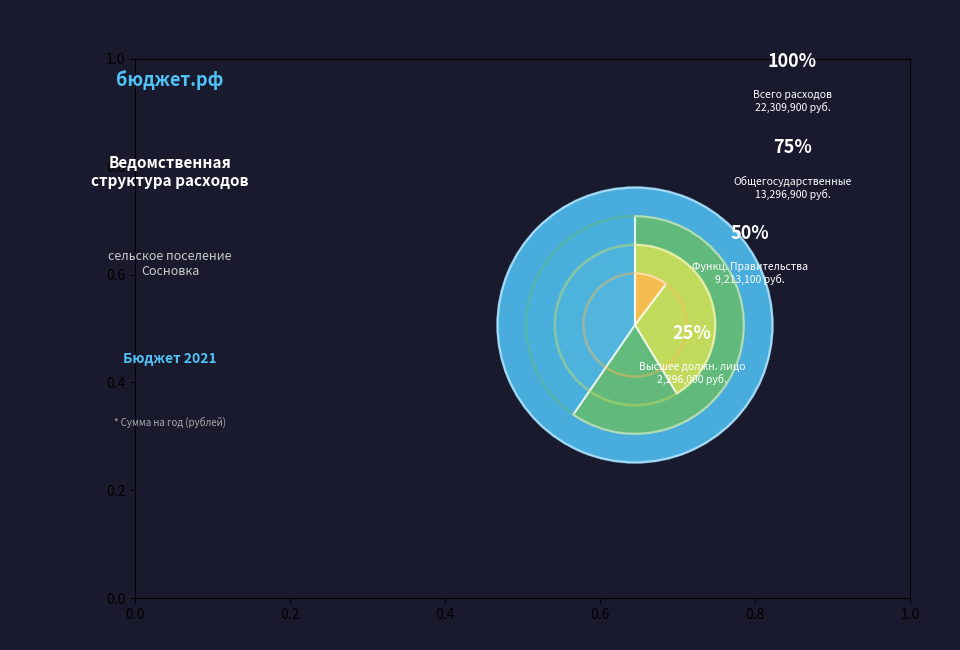

Approximately how many times larger is the value at администрация сельского поселения Сосновка compared to Функционирование Правительства?

2.4